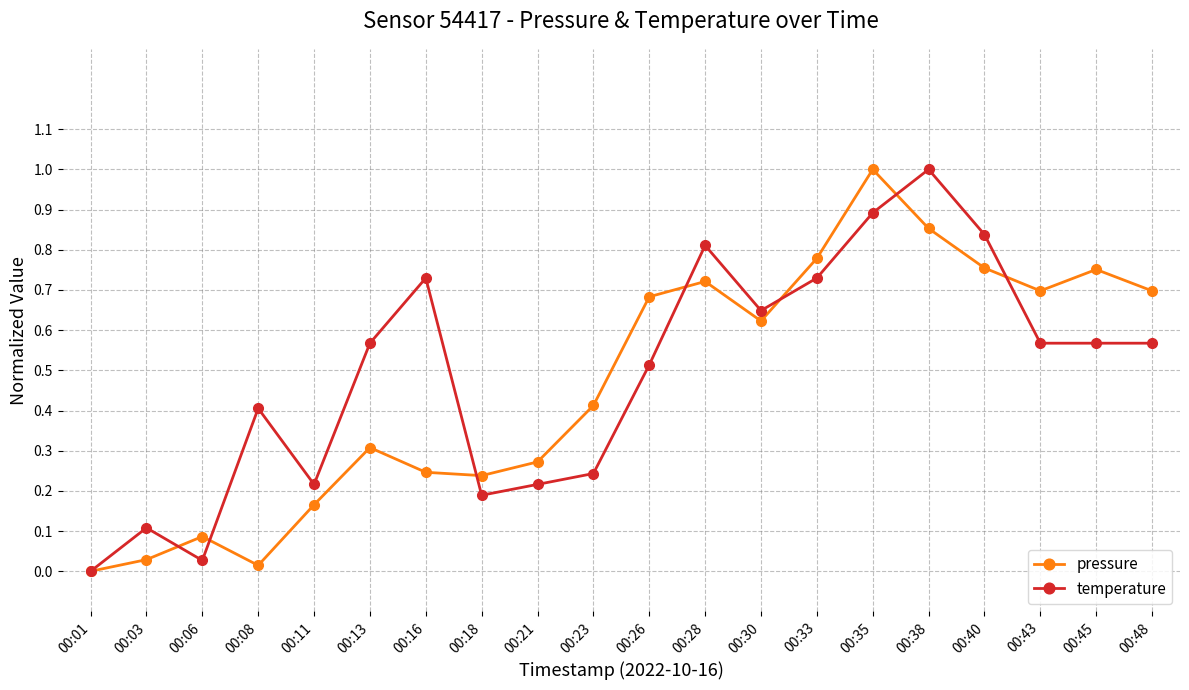

At 00:48, list the series in order from smallest to largest.

temperature, pressure